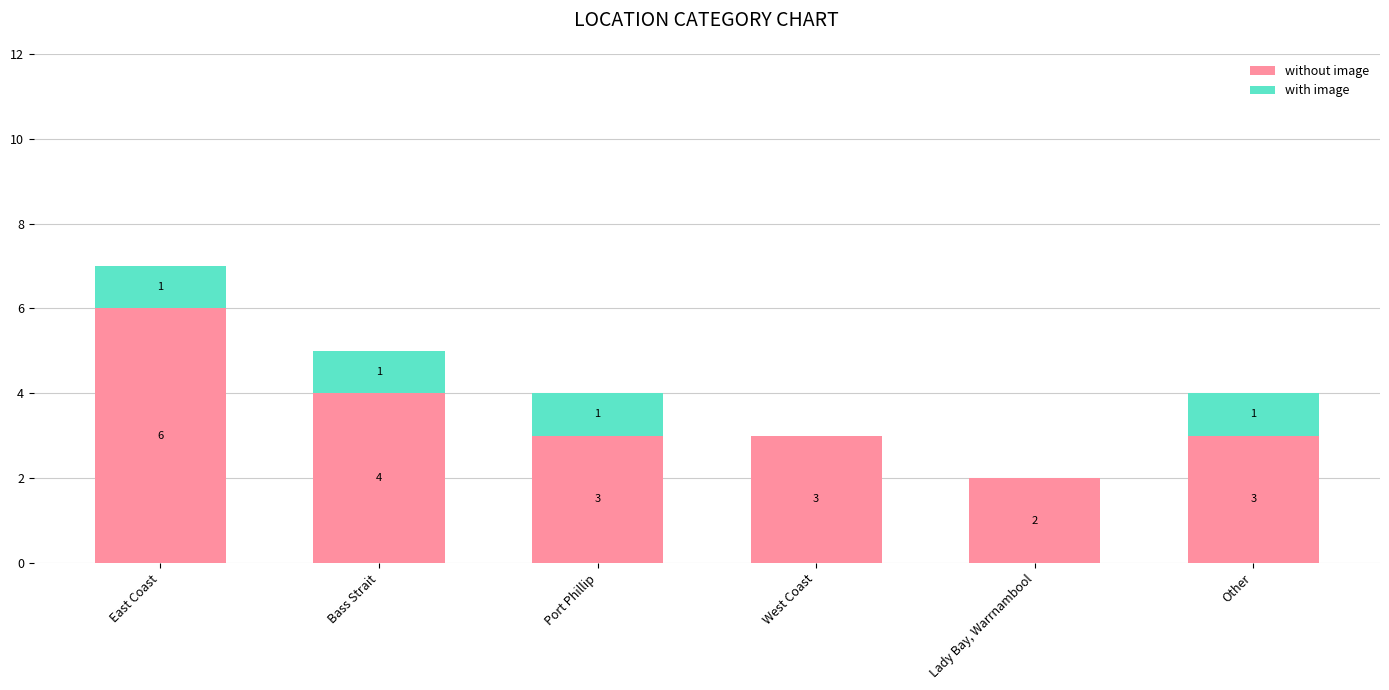

Read the without image value at East Coast.

6